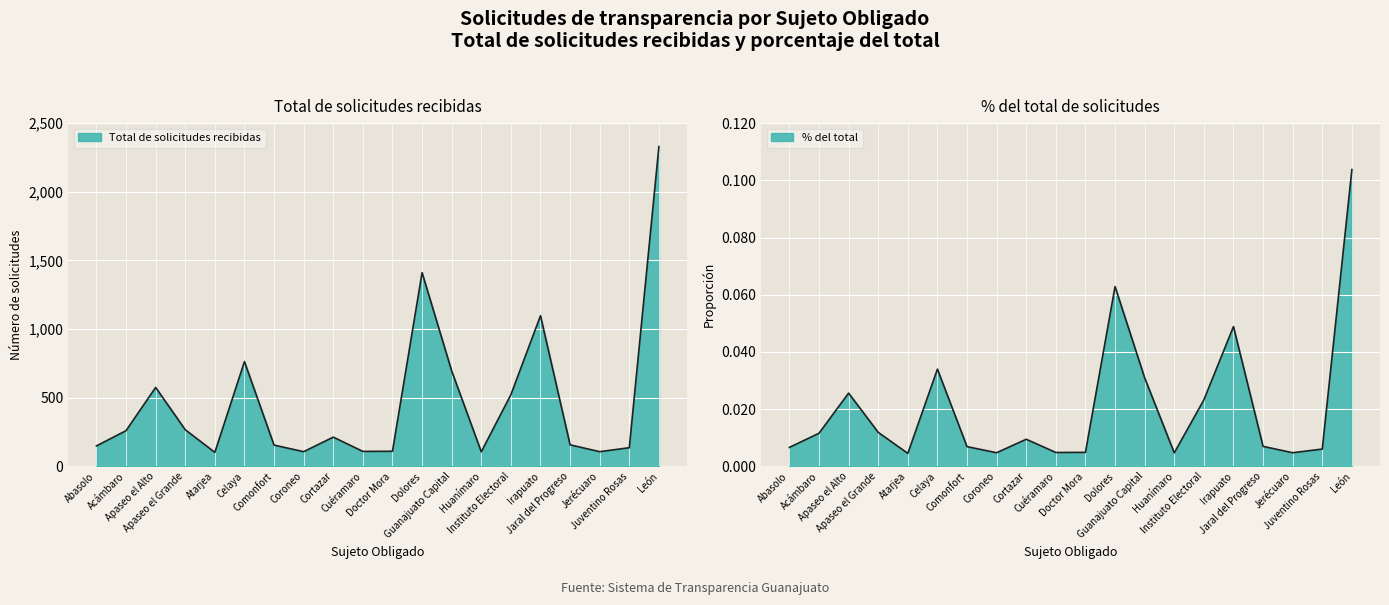

True or false: % del total and Total de solicitudes recibidas intersect in this chart.

False